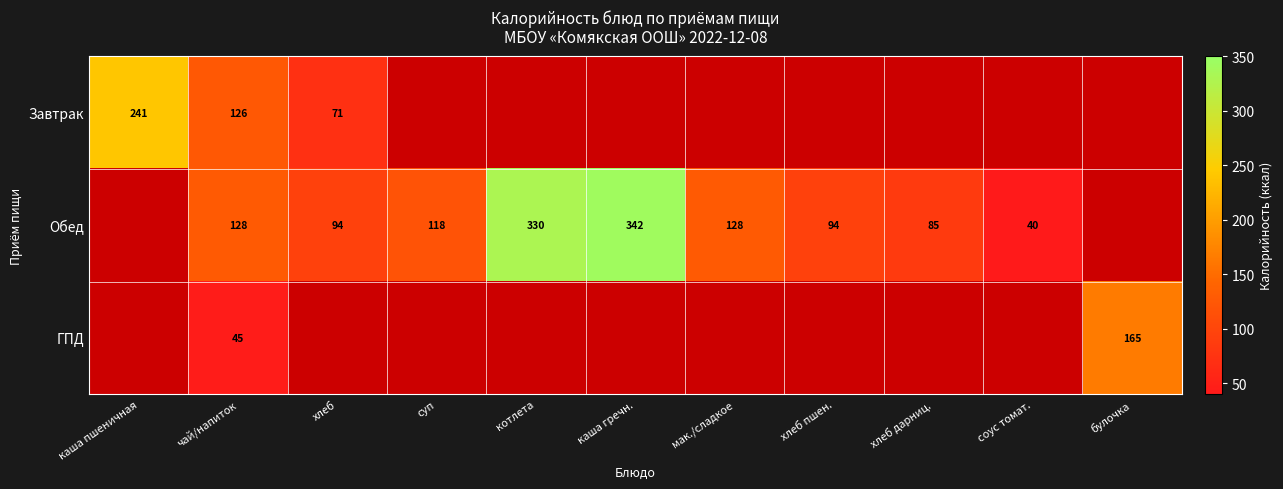

At which category does the chart reach its minimum across all series?

соус томат.